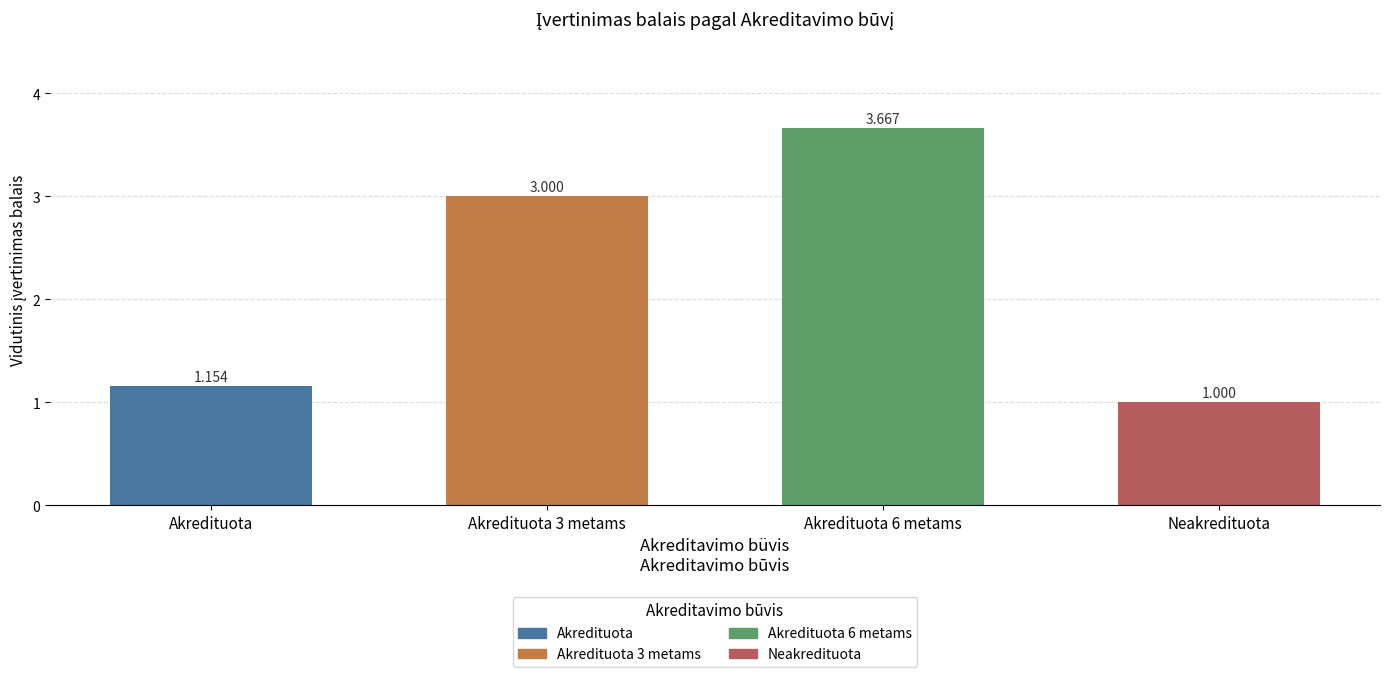

Read the value at Neakredituota.

1.0